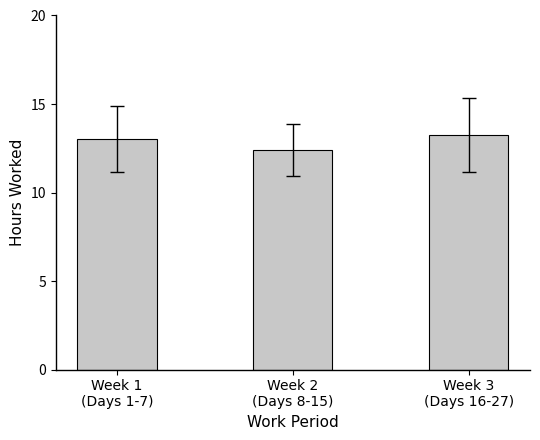

How many values are below 13?

1